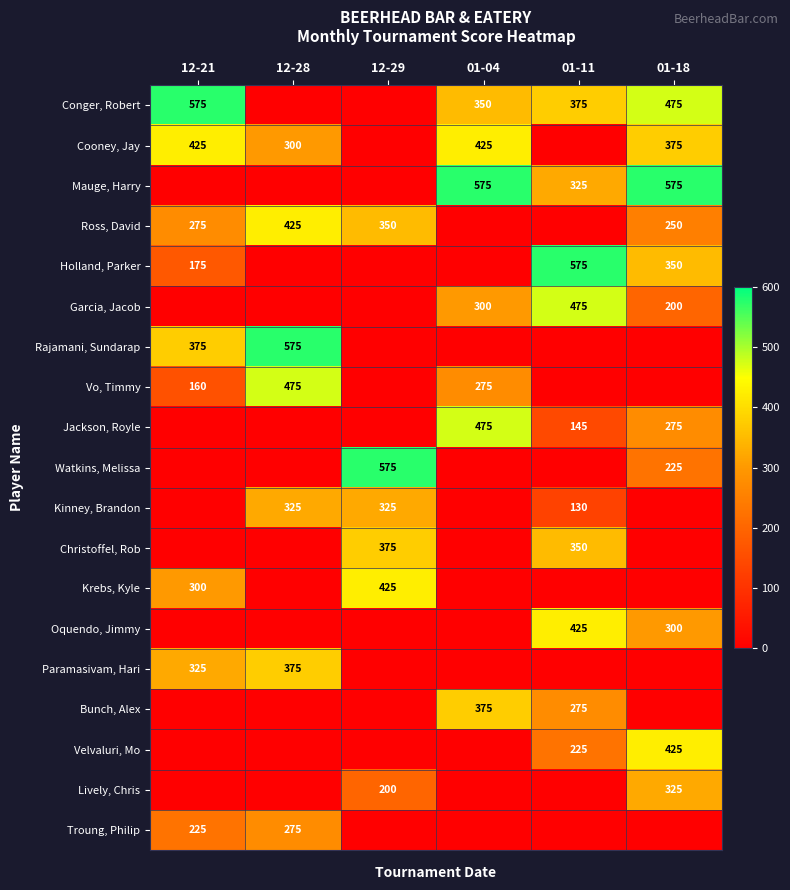

The Conger, Robert series shows 596 at 01-11. True or false?

False